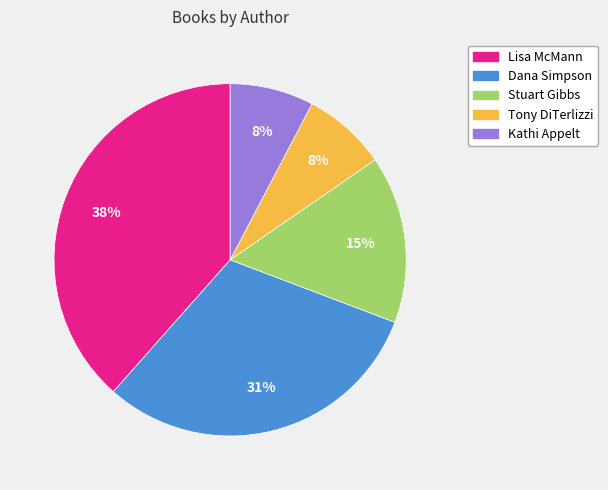

What is the largest slice in the pie chart?

Lisa McMann